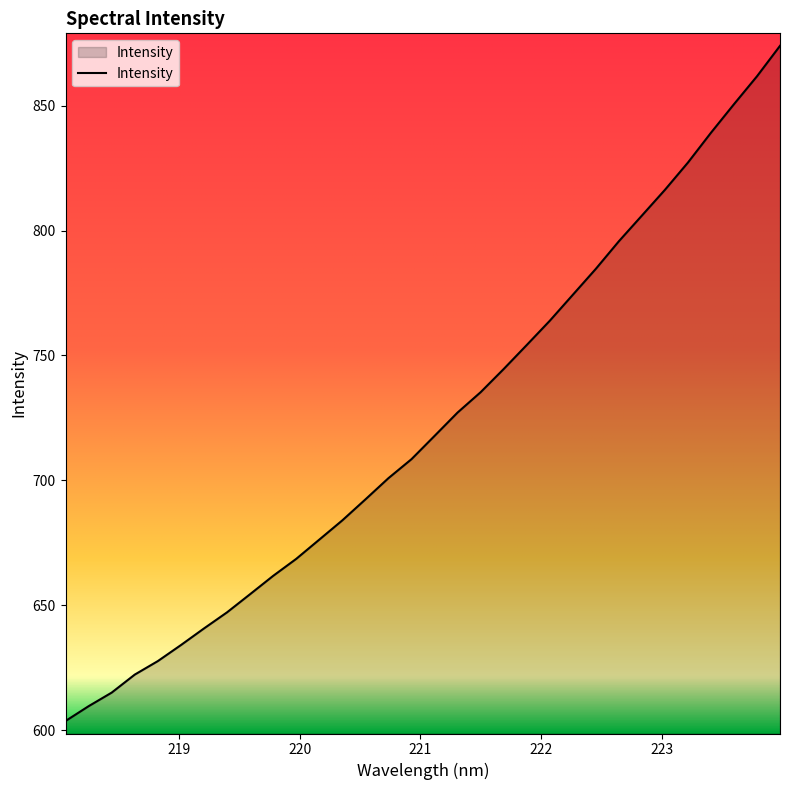

What is the smallest value displayed?

603.8